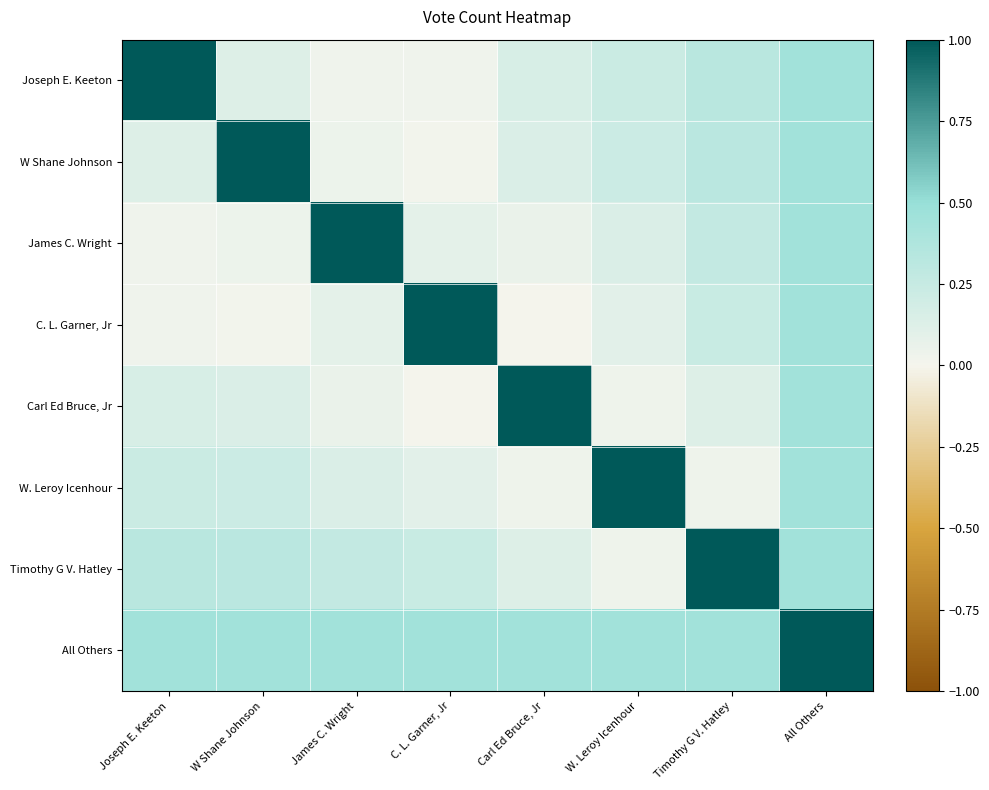

Reading left to right, extract all data points from this chart.

Joseph E. Keeton: Joseph E. Keeton=1.0	W Shane Johnson=0.1	James C. Wright=0.0	C. L. Garner, Jr=0.0	Carl Ed Bruce, Jr=0.2	W. Leroy Icenhour=0.2	Timothy G V. Hatley=0.3	All Others=0.5
W Shane Johnson: Joseph E. Keeton=0.1	W Shane Johnson=1.0	James C. Wright=0.0	C. L. Garner, Jr=0.0	Carl Ed Bruce, Jr=0.1	W. Leroy Icenhour=0.2	Timothy G V. Hatley=0.3	All Others=0.5
James C. Wright: Joseph E. Keeton=0.0	W Shane Johnson=0.0	James C. Wright=1.0	C. L. Garner, Jr=0.1	Carl Ed Bruce, Jr=0.1	W. Leroy Icenhour=0.1	Timothy G V. Hatley=0.3	All Others=0.5
C. L. Garner, Jr: Joseph E. Keeton=0.0	W Shane Johnson=0.0	James C. Wright=0.1	C. L. Garner, Jr=1.0	Carl Ed Bruce, Jr=0.0	W. Leroy Icenhour=0.1	Timothy G V. Hatley=0.2	All Others=0.5
Carl Ed Bruce, Jr: Joseph E. Keeton=0.2	W Shane Johnson=0.1	James C. Wright=0.1	C. L. Garner, Jr=0.0	Carl Ed Bruce, Jr=1.0	W. Leroy Icenhour=0.0	Timothy G V. Hatley=0.1	All Others=0.5
W. Leroy Icenhour: Joseph E. Keeton=0.2	W Shane Johnson=0.2	James C. Wright=0.1	C. L. Garner, Jr=0.1	Carl Ed Bruce, Jr=0.0	W. Leroy Icenhour=1.0	Timothy G V. Hatley=0.0	All Others=0.5
Timothy G V. Hatley: Joseph E. Keeton=0.3	W Shane Johnson=0.3	James C. Wright=0.3	C. L. Garner, Jr=0.2	Carl Ed Bruce, Jr=0.1	W. Leroy Icenhour=0.0	Timothy G V. Hatley=1.0	All Others=0.5
All Others: Joseph E. Keeton=0.5	W Shane Johnson=0.5	James C. Wright=0.5	C. L. Garner, Jr=0.5	Carl Ed Bruce, Jr=0.5	W. Leroy Icenhour=0.5	Timothy G V. Hatley=0.5	All Others=1.0